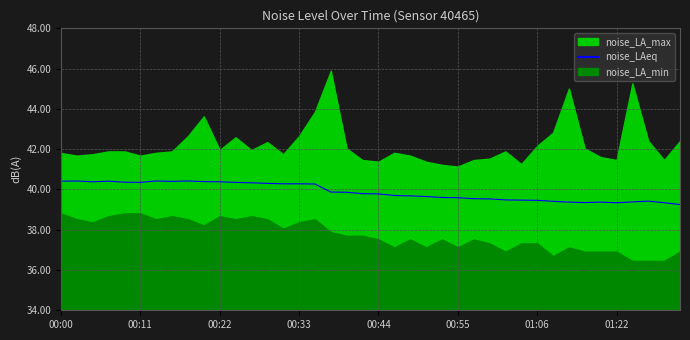

The chart shows a value of 39.3 at 38. True or false?

True